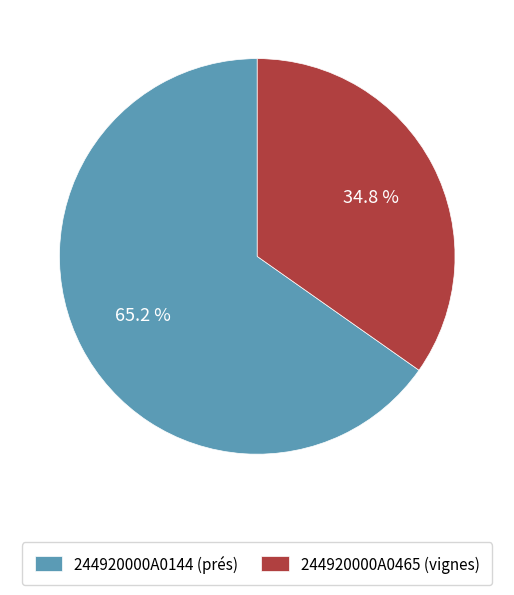

To the nearest percent, what percentage of the pie is 244920000A0144 (prés)?

65%